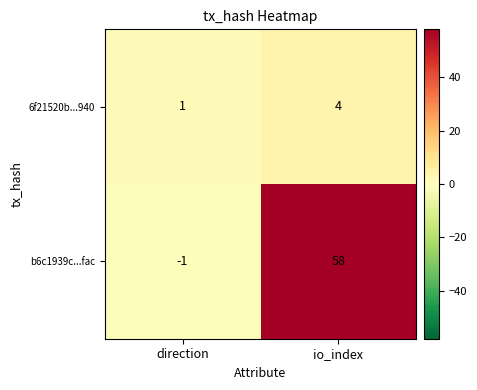

Rank the series at direction from lowest to highest value.

b6c1939c...fac, 6f21520b...940